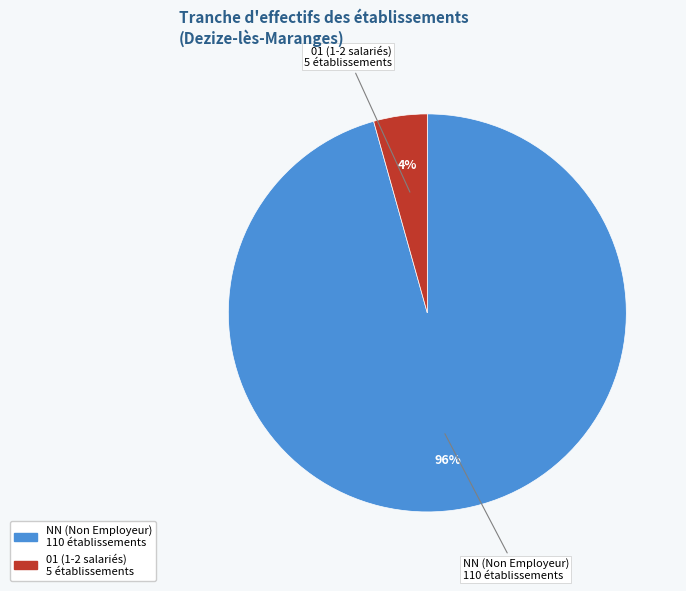

To the nearest percent, what is the average slice percentage?

50%